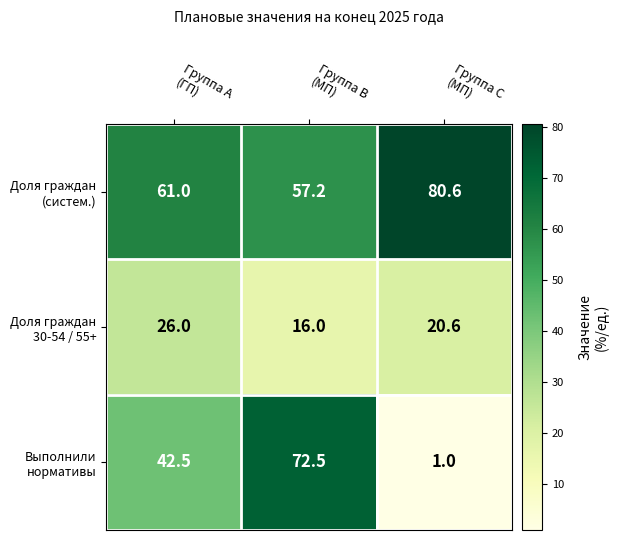

What is the smallest value displayed?

1.0